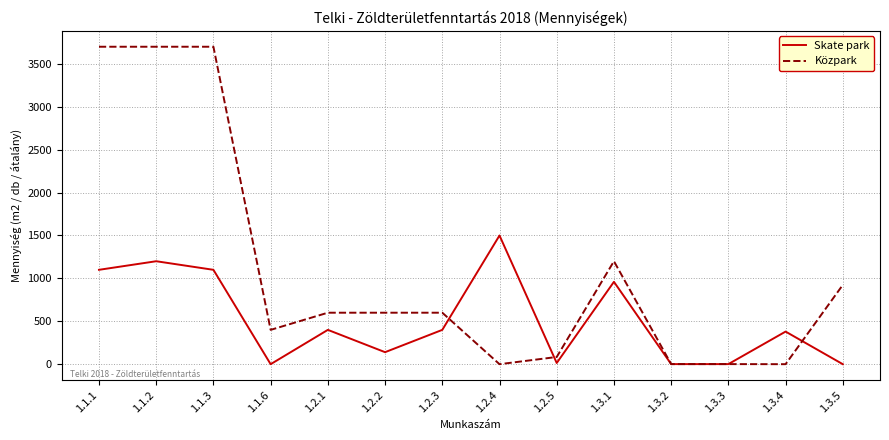

What is the highest value of the Közpark series?

3700